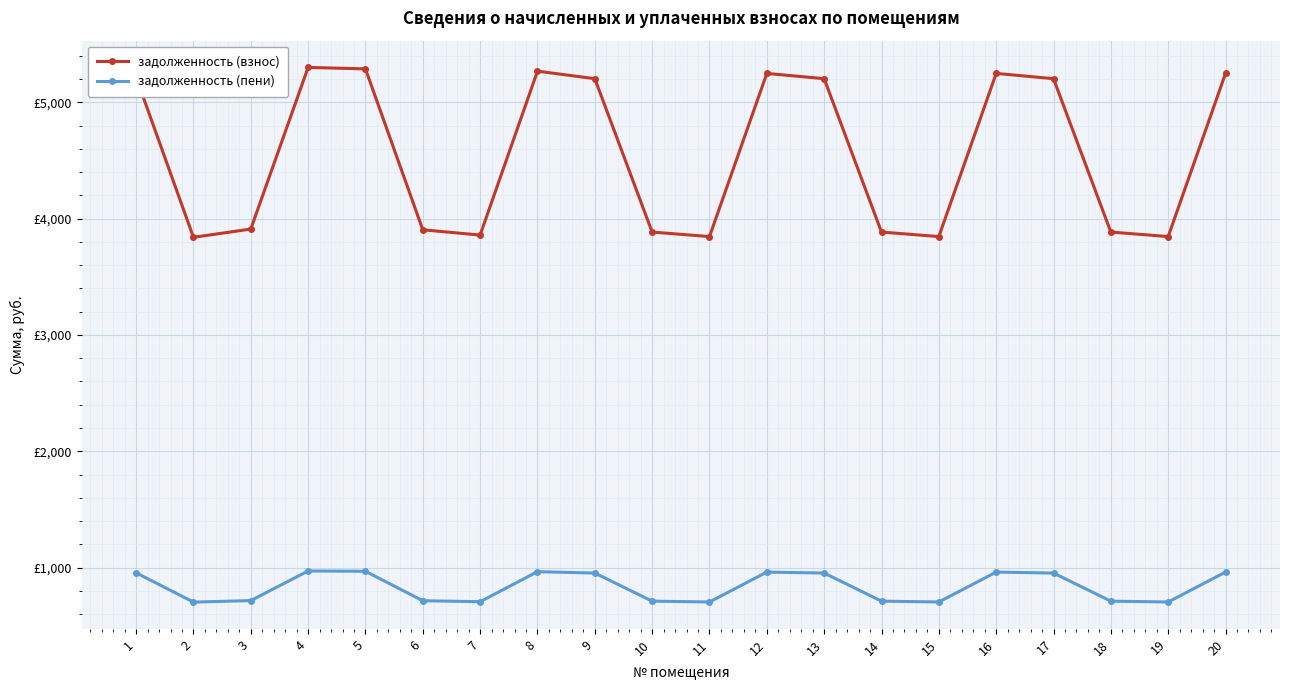

What is the difference between the second highest and second lowest values in the задолженность (пени) series?

264.0